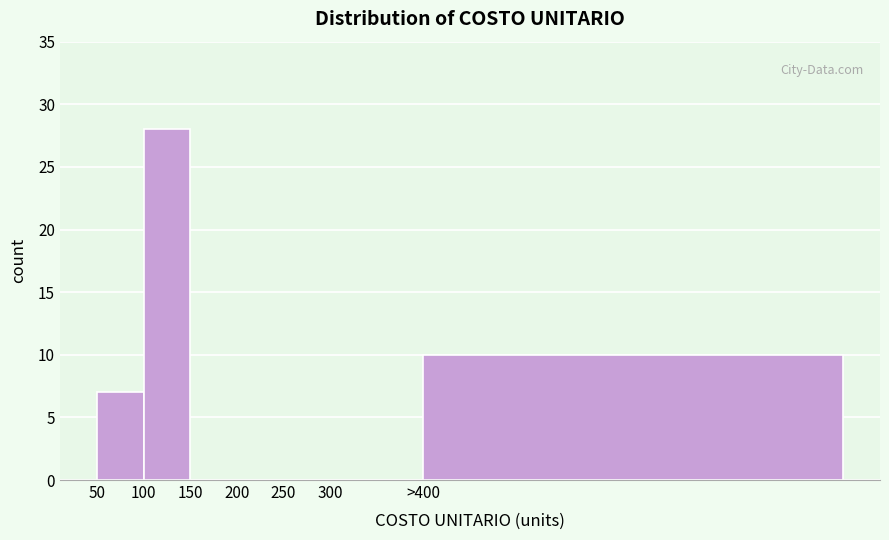

Reading right to left, list all the values displayed in this chart.

>400=10	300=0	250=0	200=0	150=0	100=28	50=7